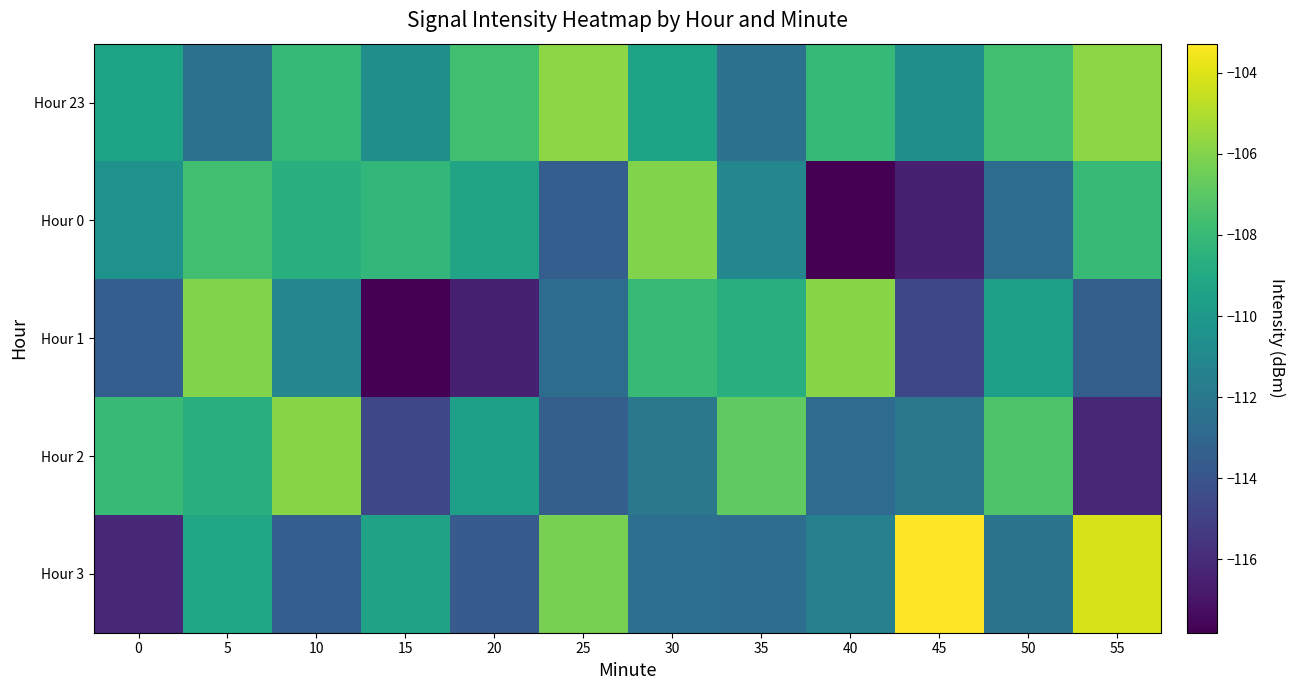

Count the number of categories in the chart.

12